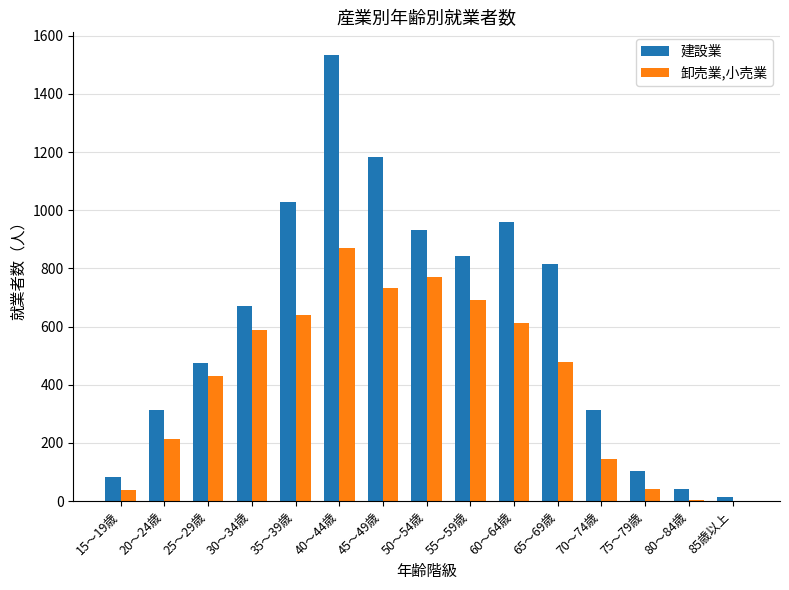

Are the bars grouped side by side (vs. stacked)?

Yes